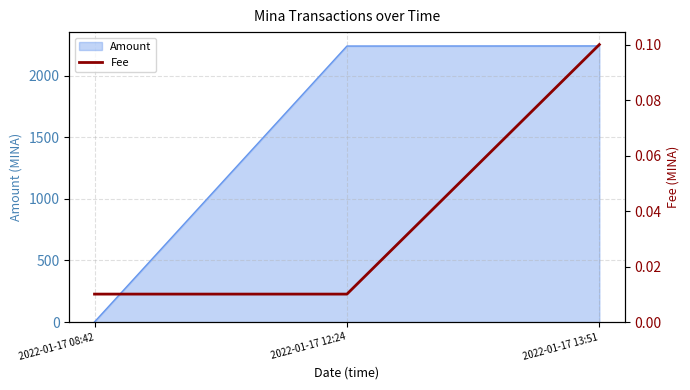

What position from the left is 2022-01-17 12:24?

2